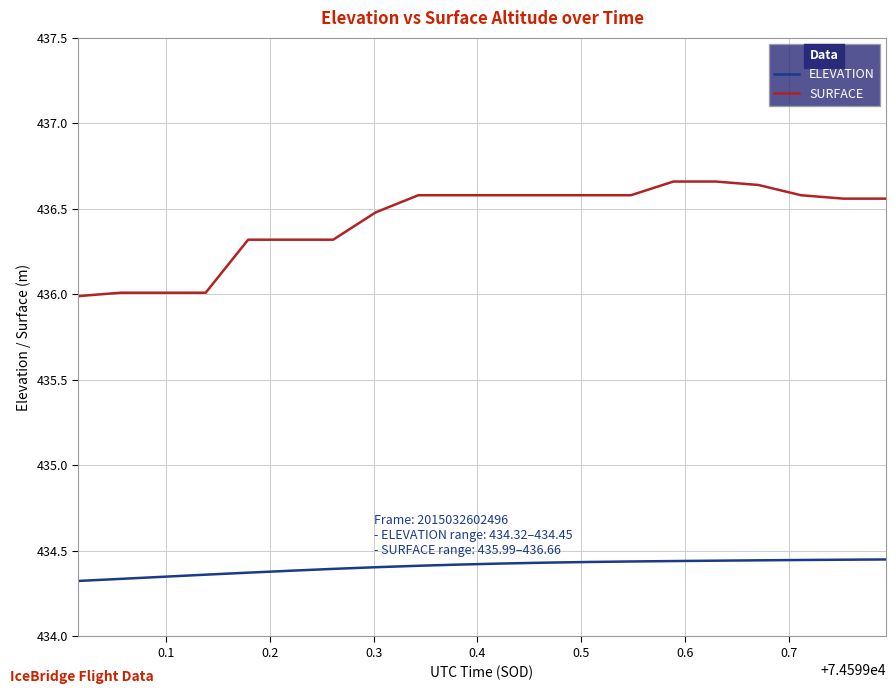

True or false: ELEVATION and SURFACE cross at least once.

False